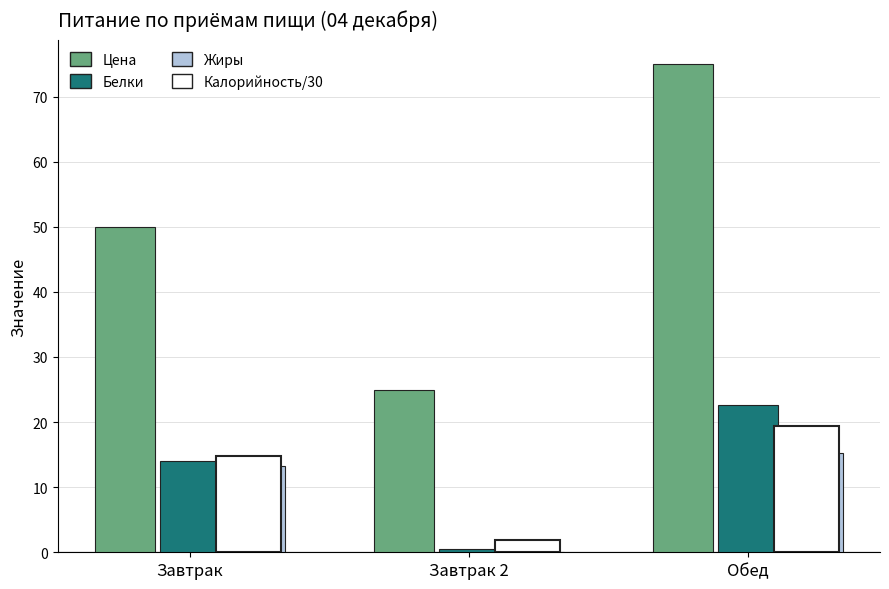

True or false: Цена has a value of 11.7 at Завтрак 2.

False